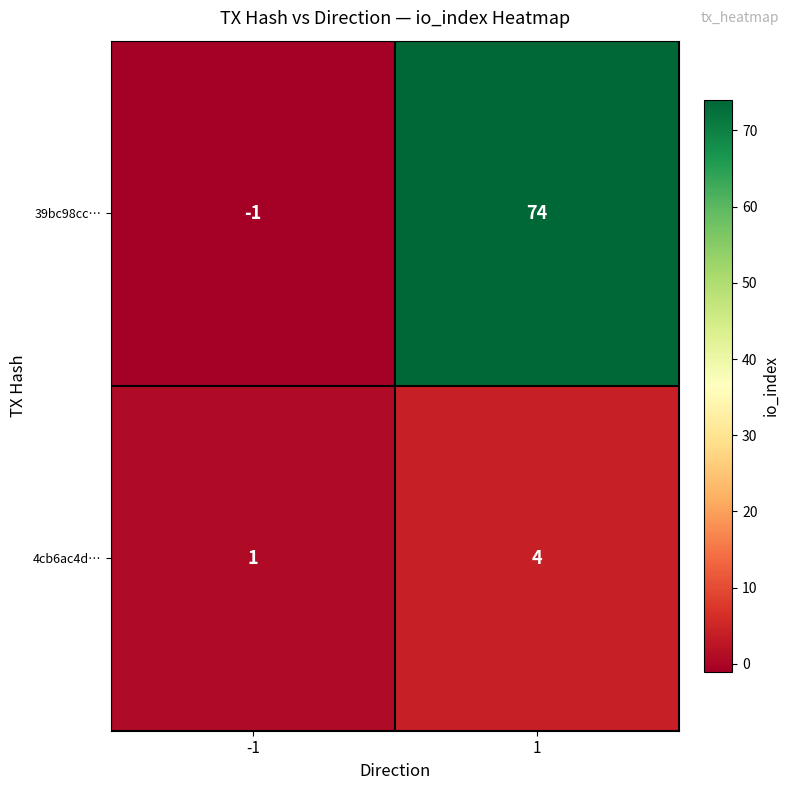

Count the number of categories in the chart.

2